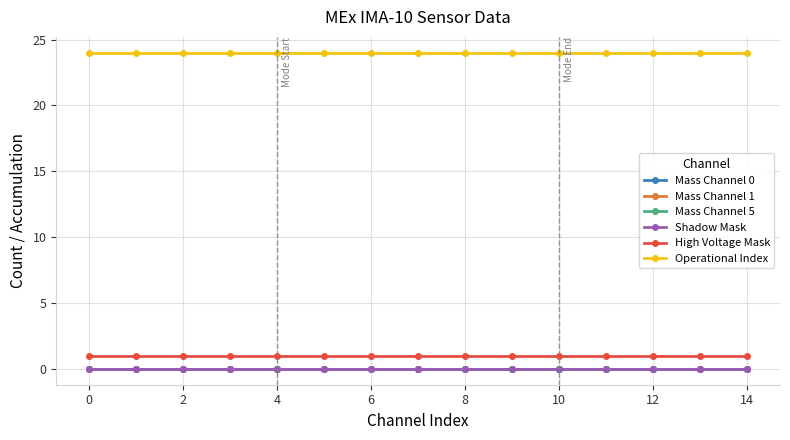

True or false: Mass Channel 0 and High Voltage Mask cross at least once.

False